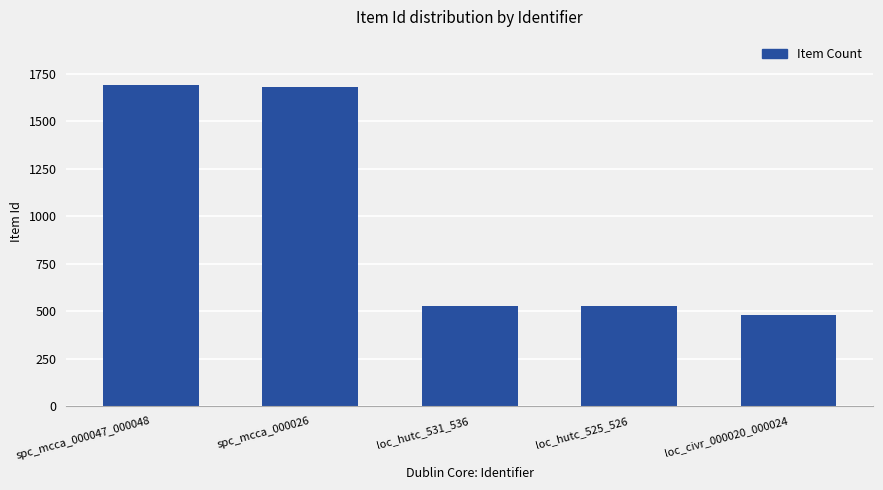

Is it true that the value at loc_hutc_531_536 is 222?

False